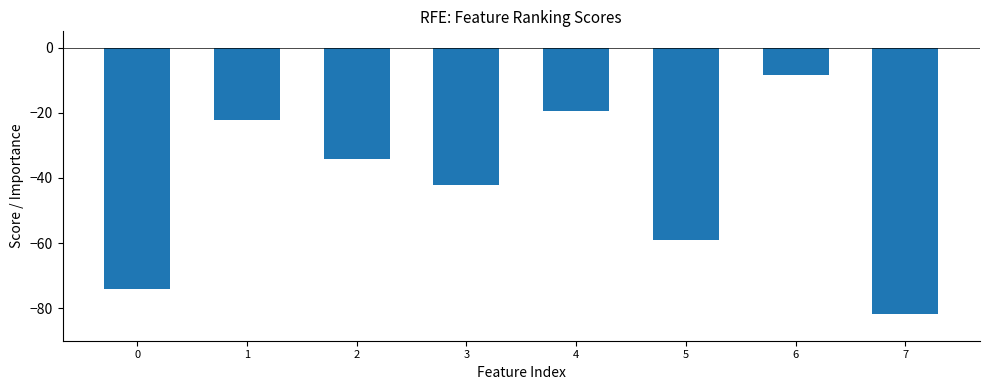

The chart shows a value of -8.8 at 4. True or false?

False